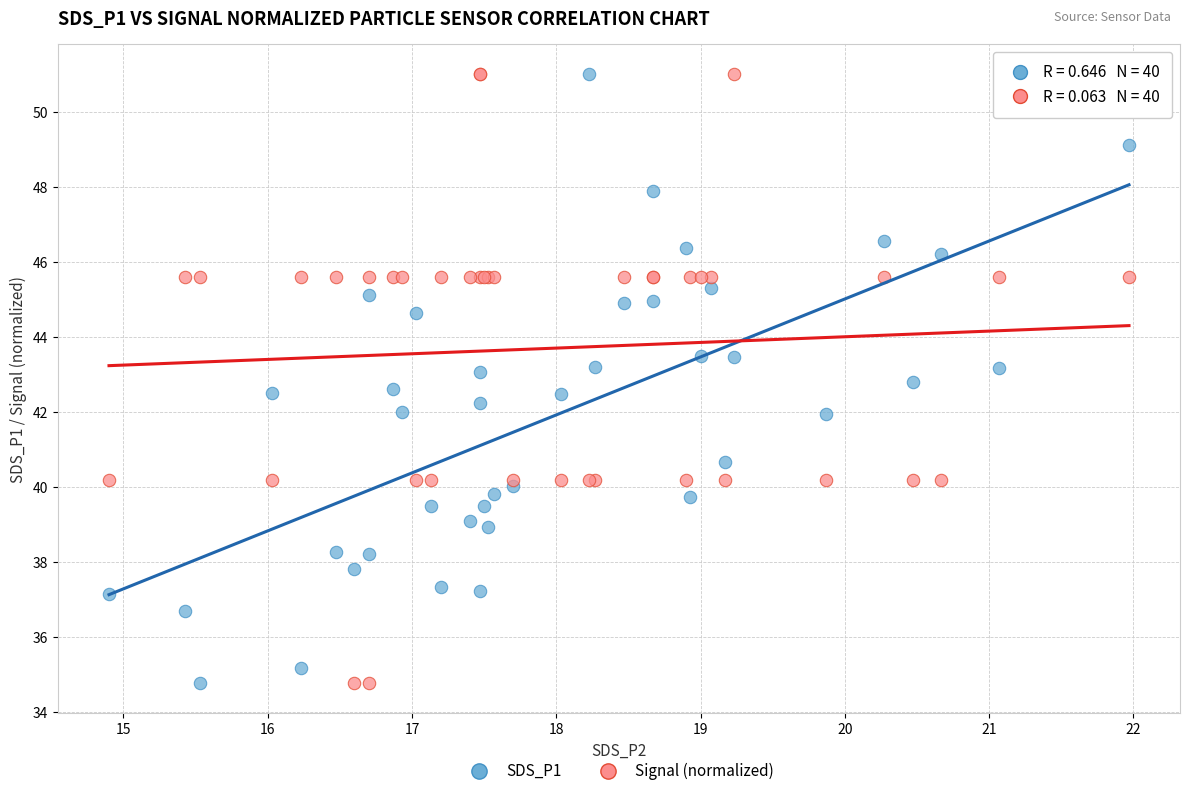

What is the X range (max minus min) for the scatter plot?

7.1